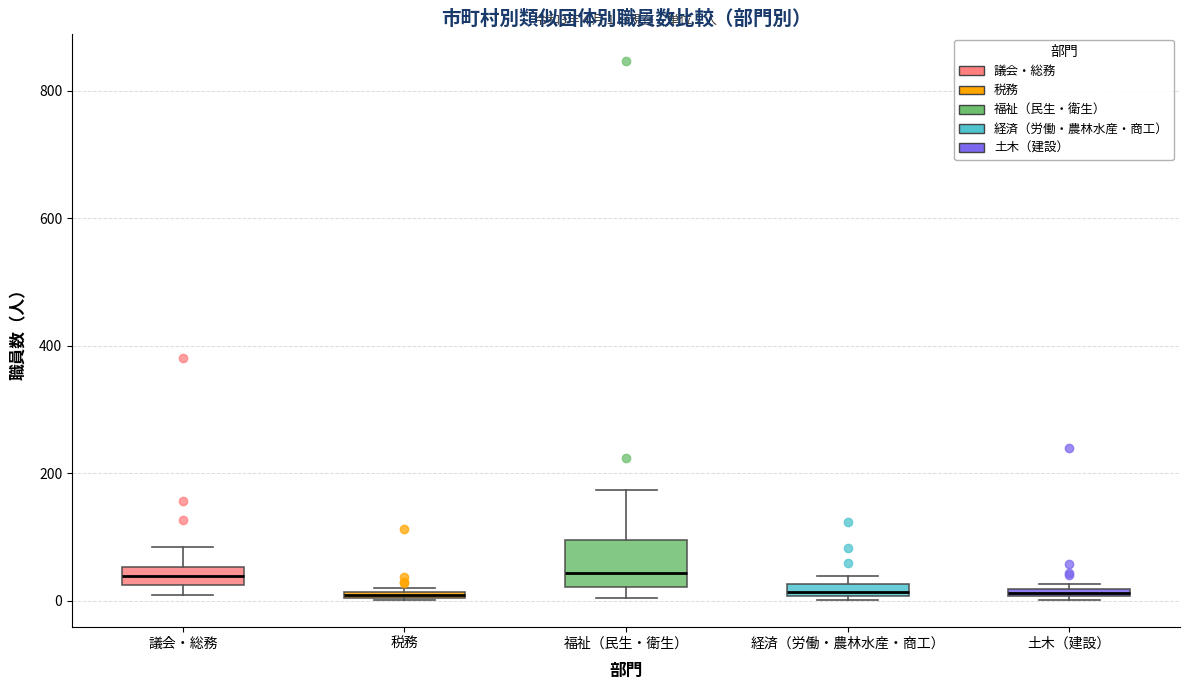

Which box is the tallest, from its lower edge to its upper edge?

福祉（民生・衛生）